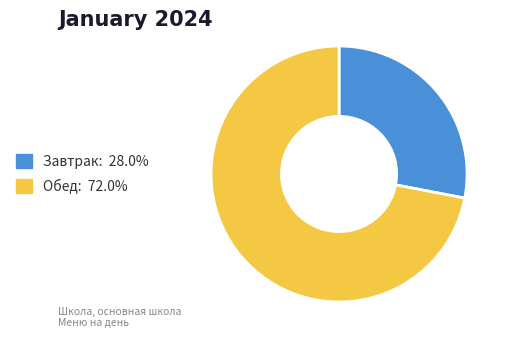

Approximately how many times larger is the value at Обед: 72.0% compared to Завтрак: 28.0%?

2.6